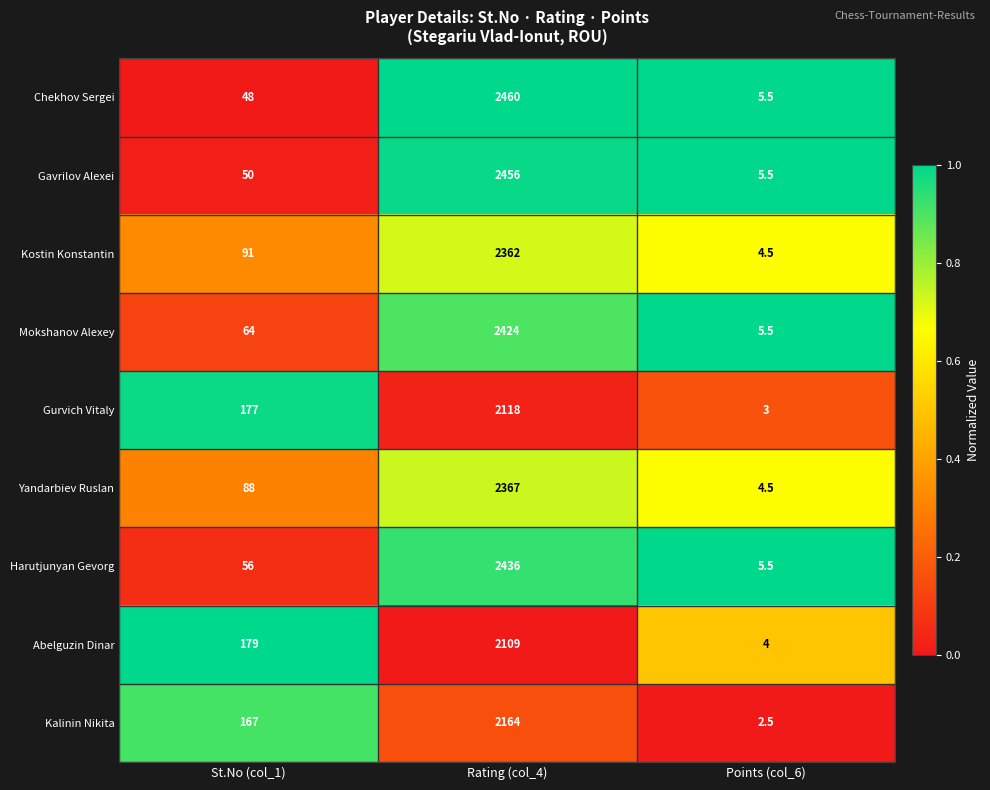

The Kostin Konstantin series shows 1501.8 at Rating (col_4). True or false?

False